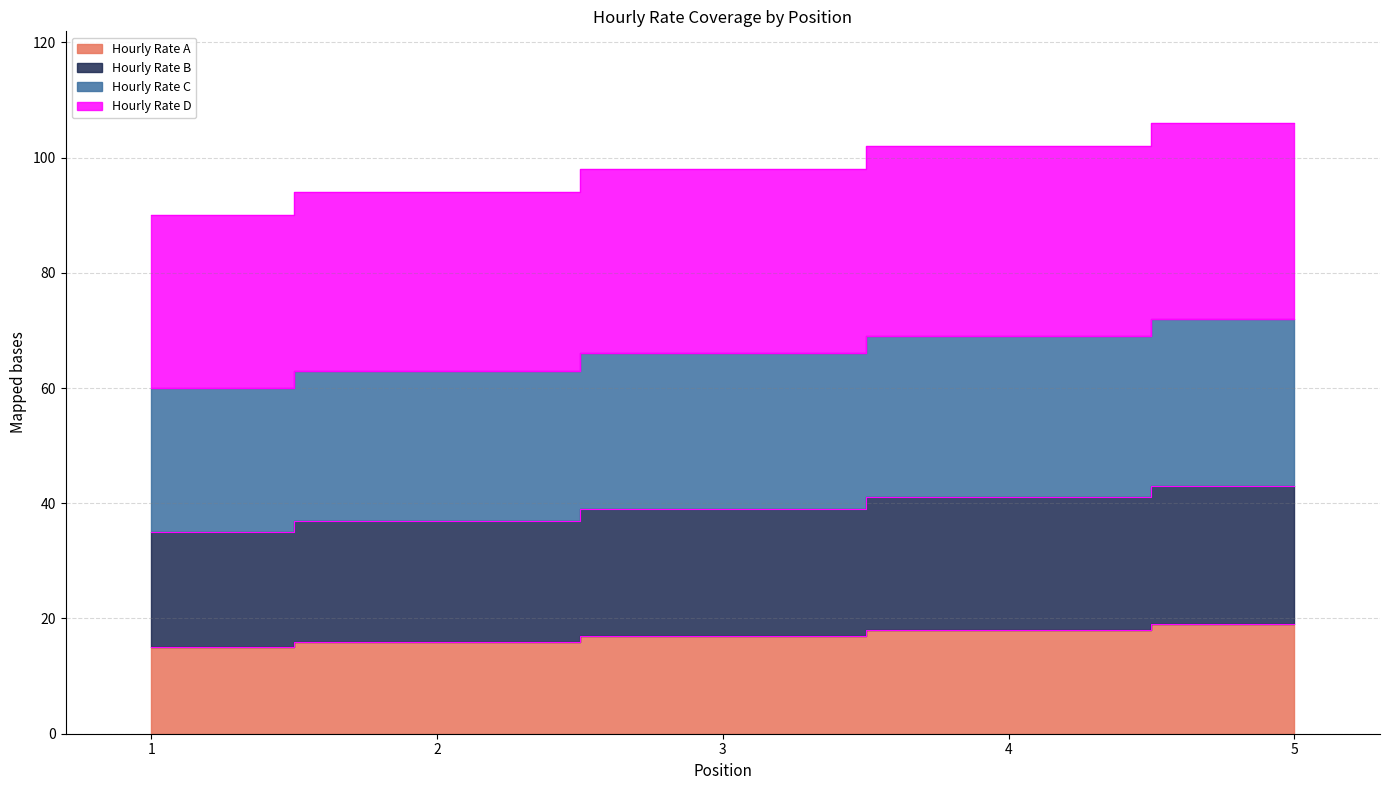

The value of Hourly Rate A at 3 is 28. True or false?

False